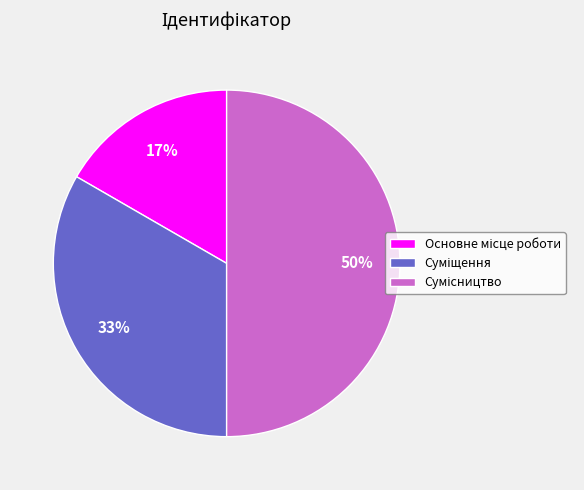

To the nearest percent, what is the average slice percentage?

33%